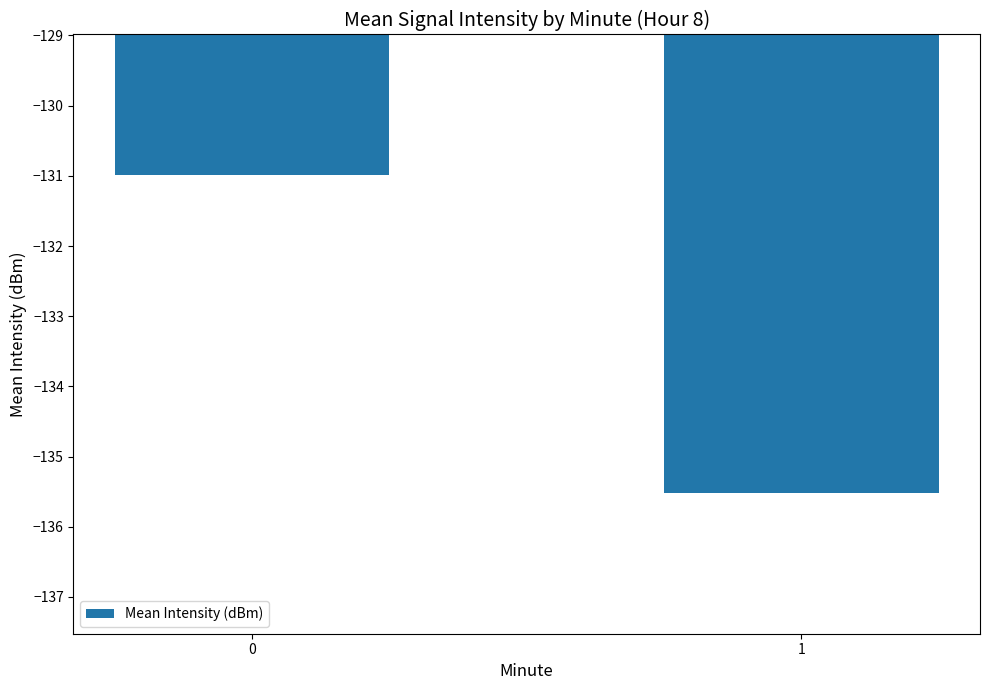

What is the difference between the maximum and minimum values?

4.5